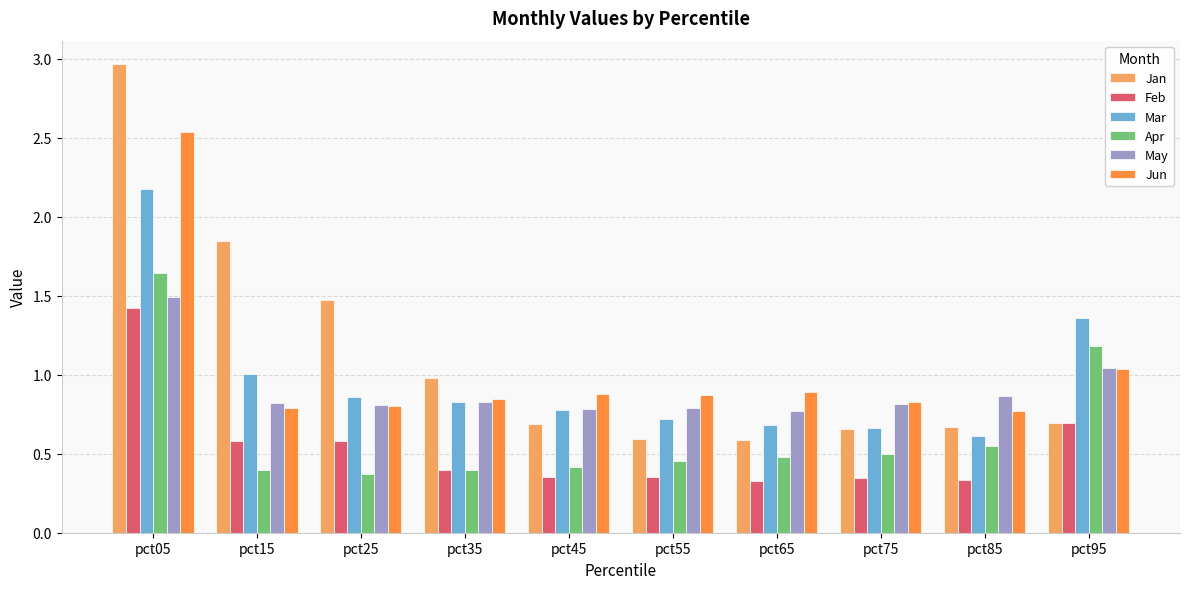

Which series has the widest spread of values?

Jan